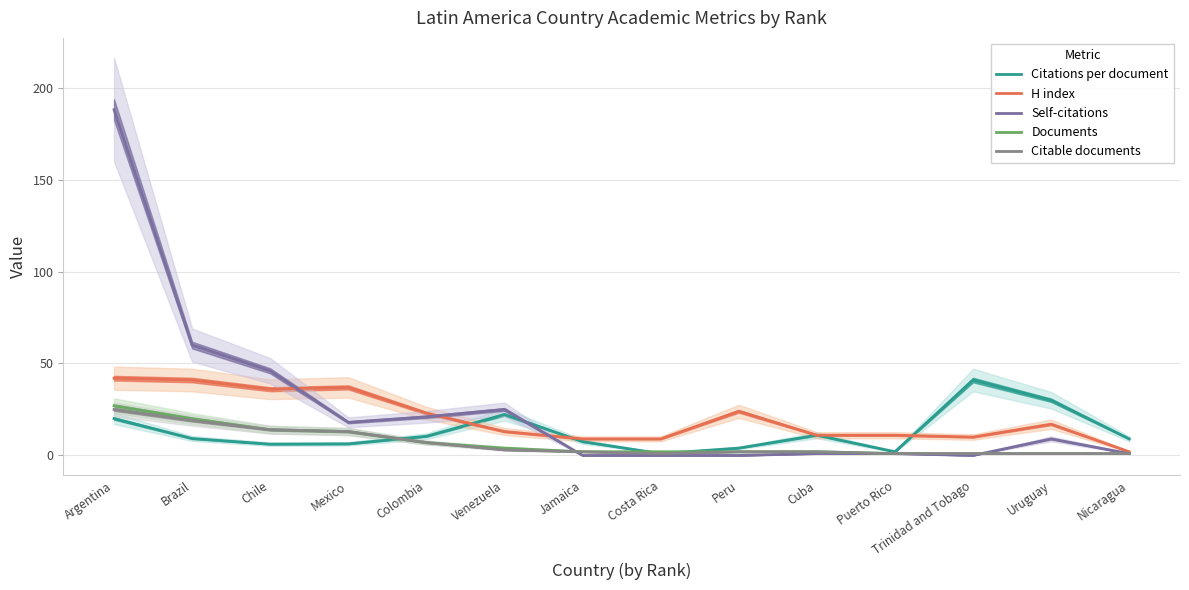

The Self-citations series shows 1.0 at Cuba. True or false?

True